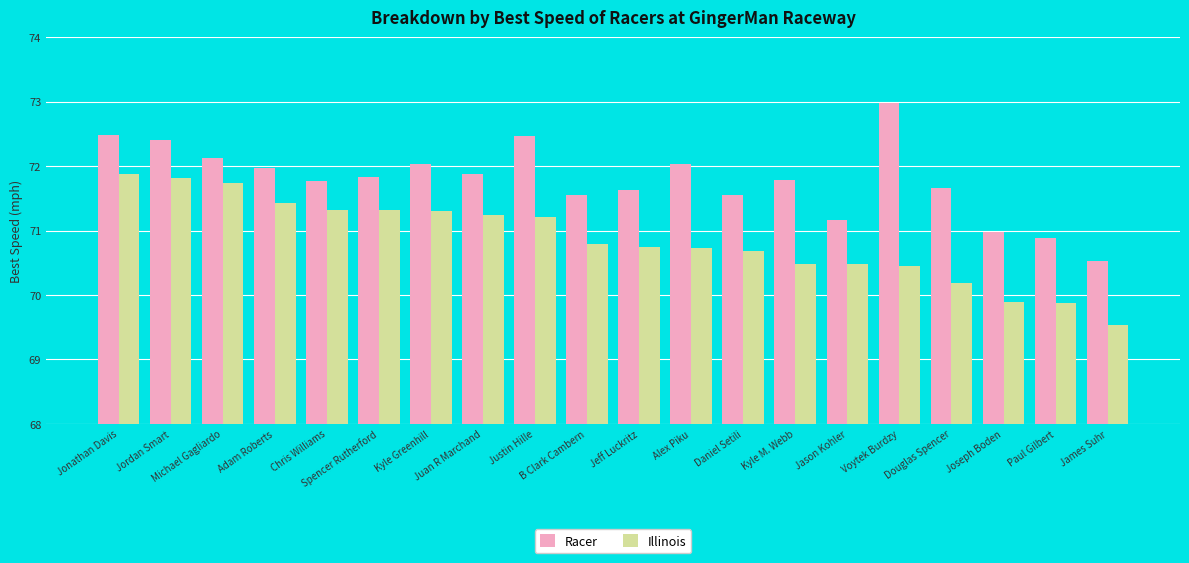

What is the value of the Racer bar at the 17th from the left?

71.7